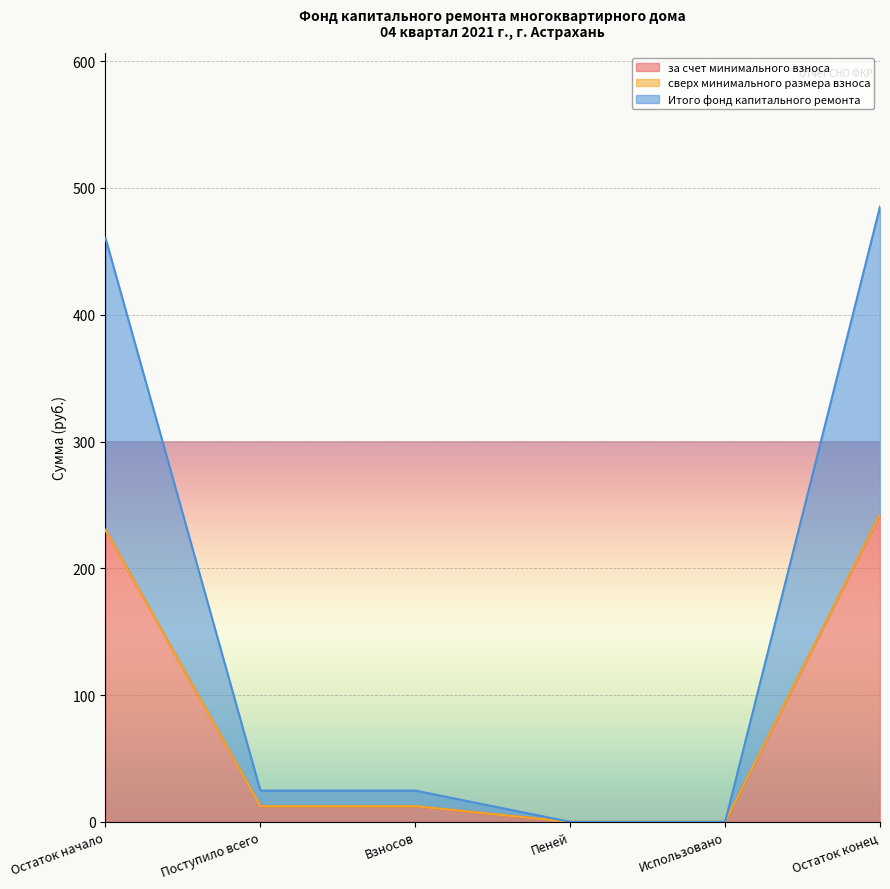

True or false: Итого фонд капитального ремонта and за счет минимального взноса intersect in this chart.

False